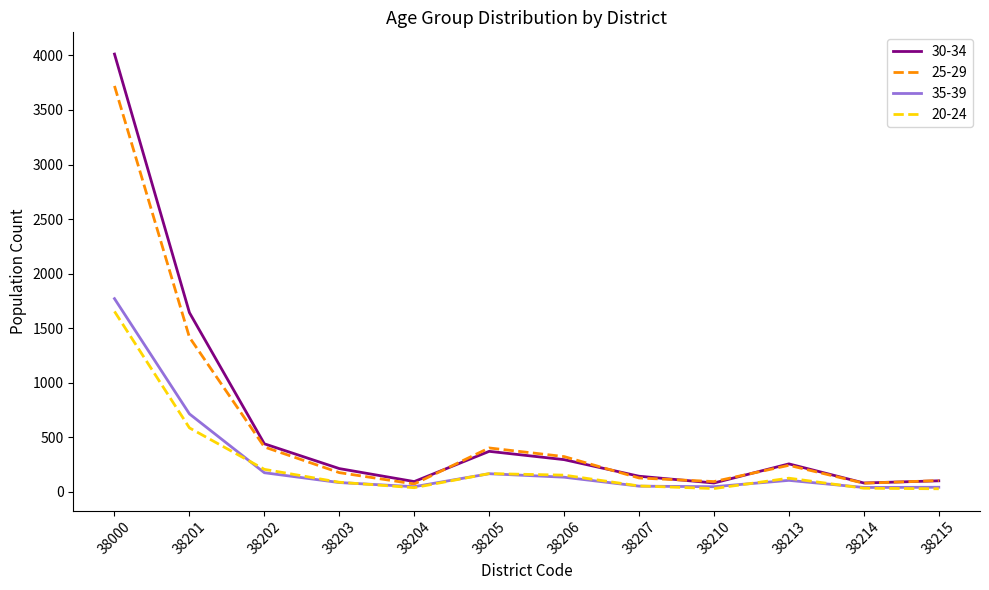

At which label does 25-29 first exceed 244?

38000